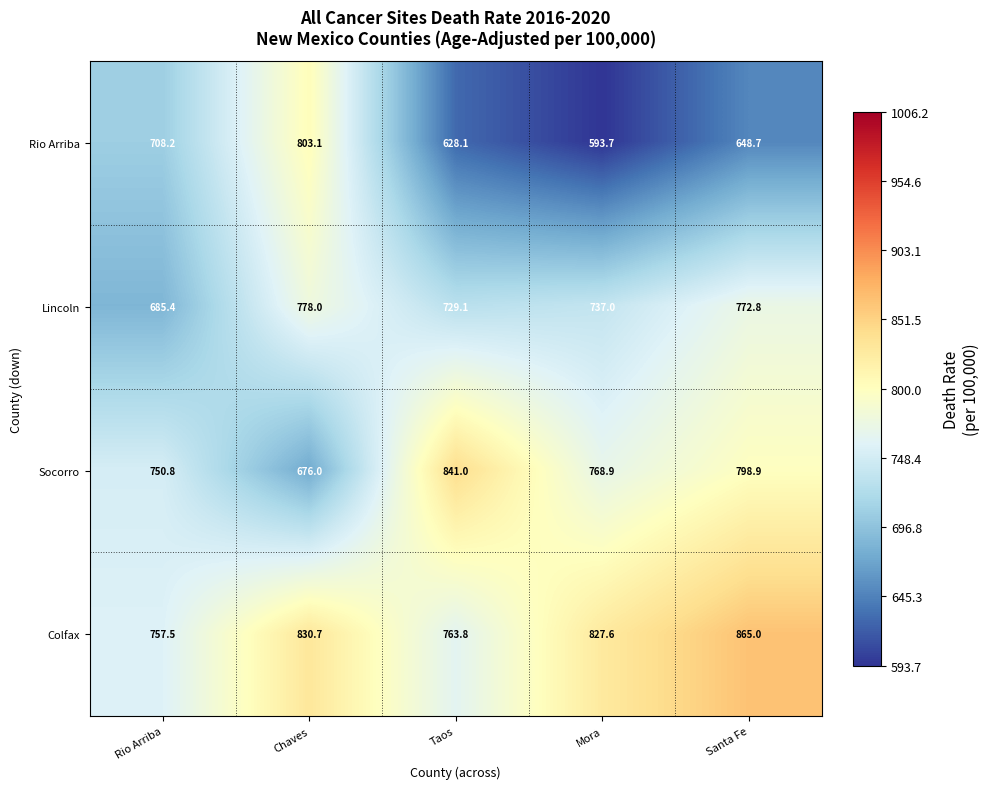

At which category does the chart reach its peak across all series?

Santa Fe